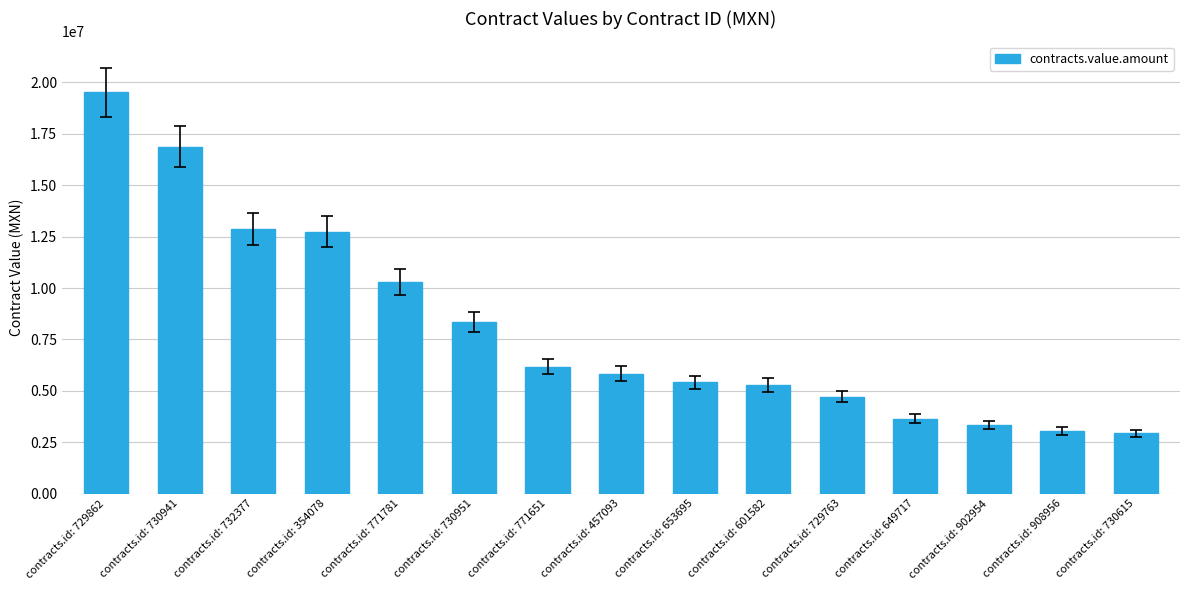

Between contracts.id: 730615 and contracts.id: 601582, which is larger?

contracts.id: 601582